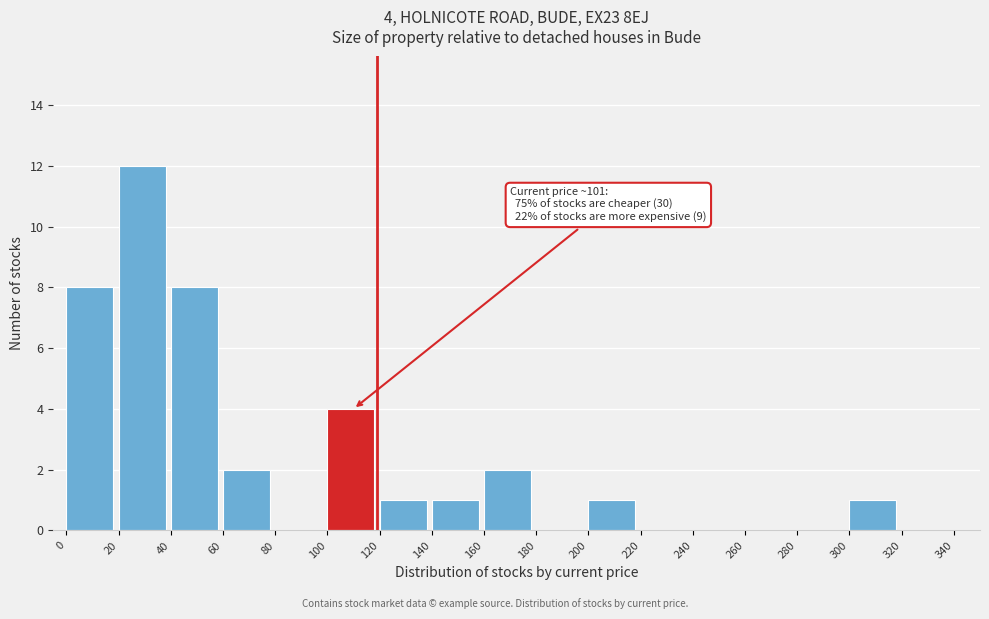

Which range on the x-axis has the tallest bar?

20 to 40